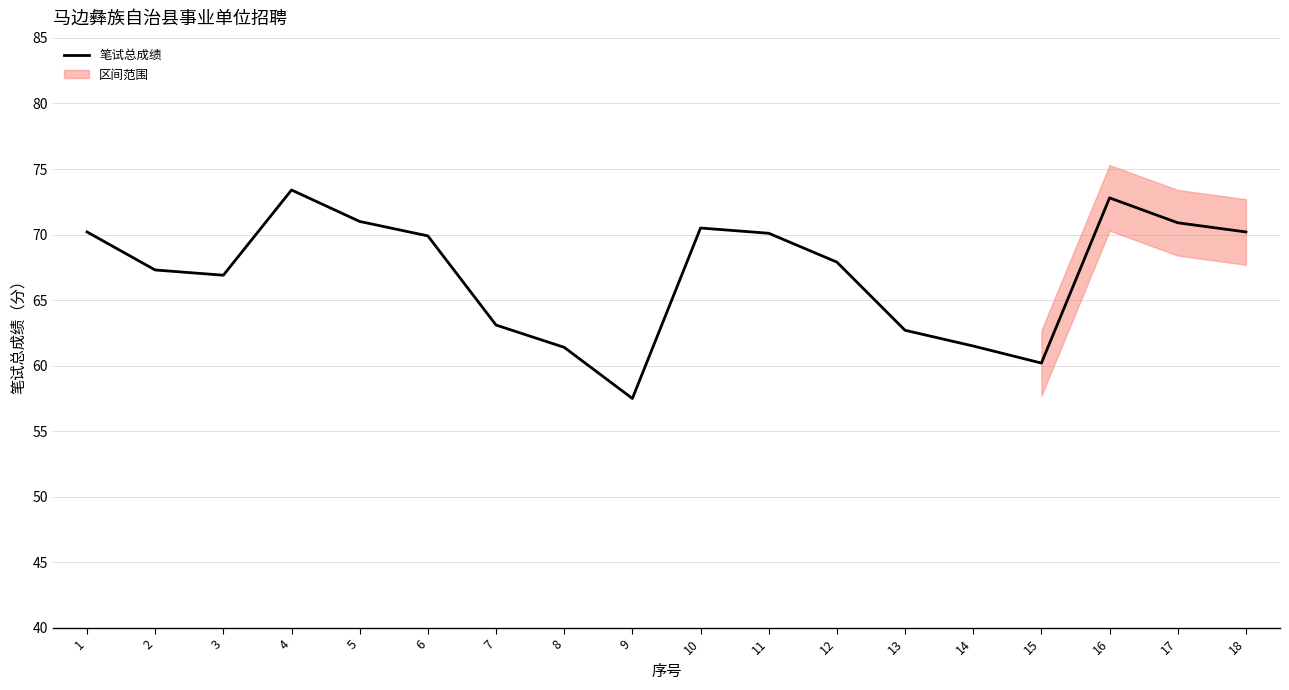

What is the sum of the values at 18 and 6?

140.1